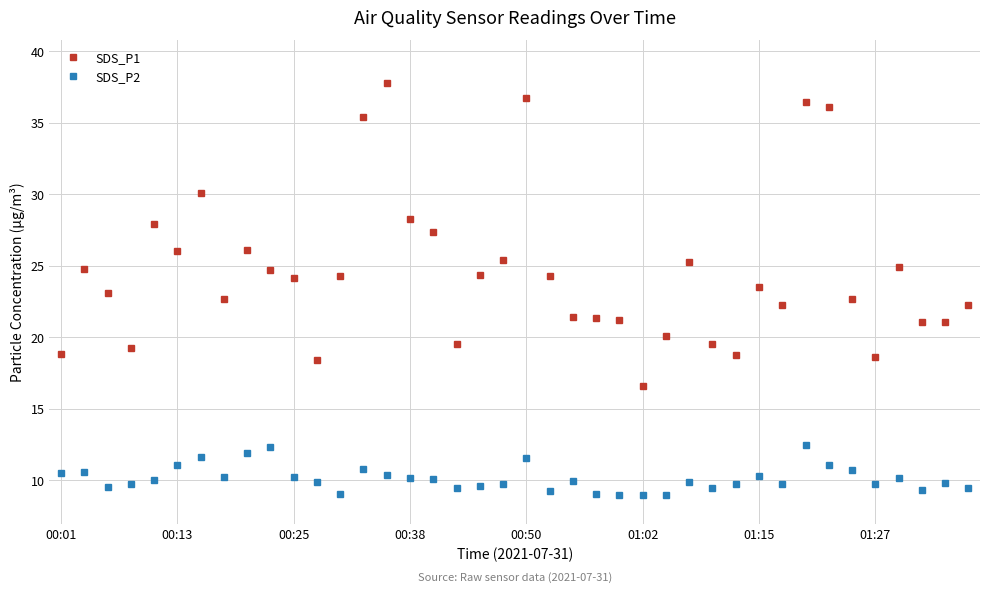

What is the average value of the SDS_P1 series?

24.6